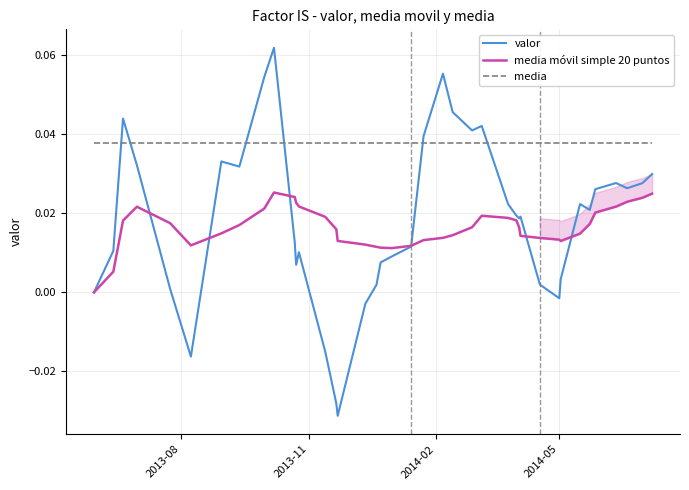

True or false: media móvil simple 20 puntos and media intersect in this chart.

False